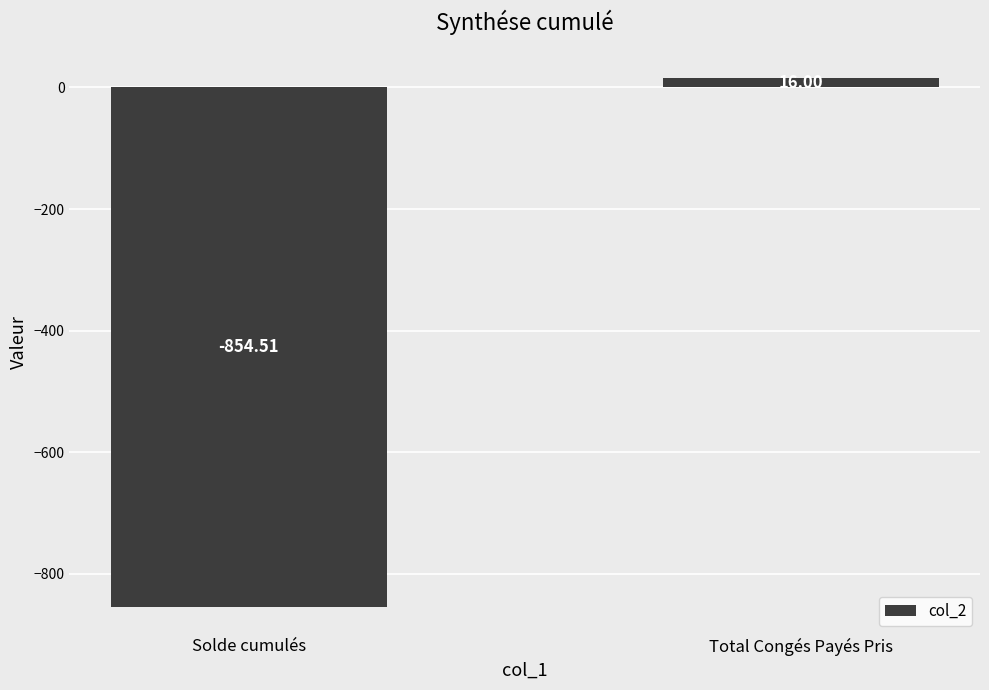

How many bars are there in total?

2